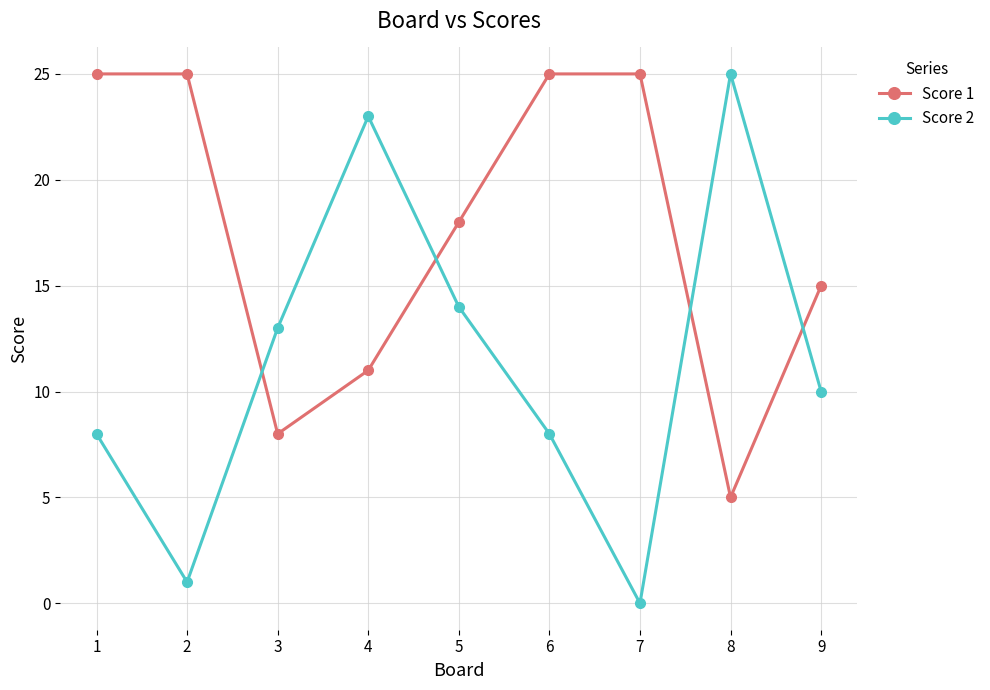

At which category does Score 1 reach its first local valley?

3